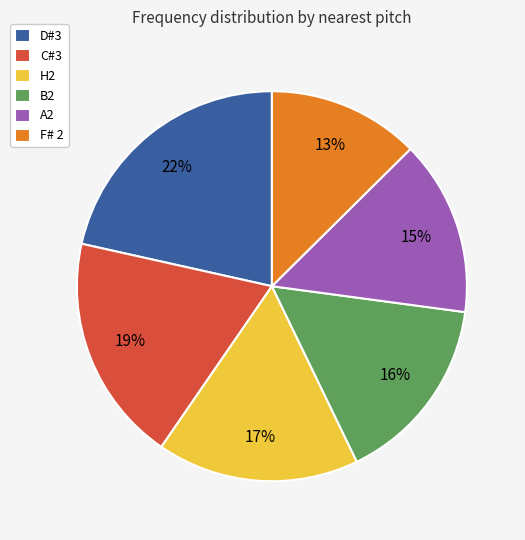

Rank the categories by value from highest to lowest.

D#3, C#3, H2, B2, A2, F# 2